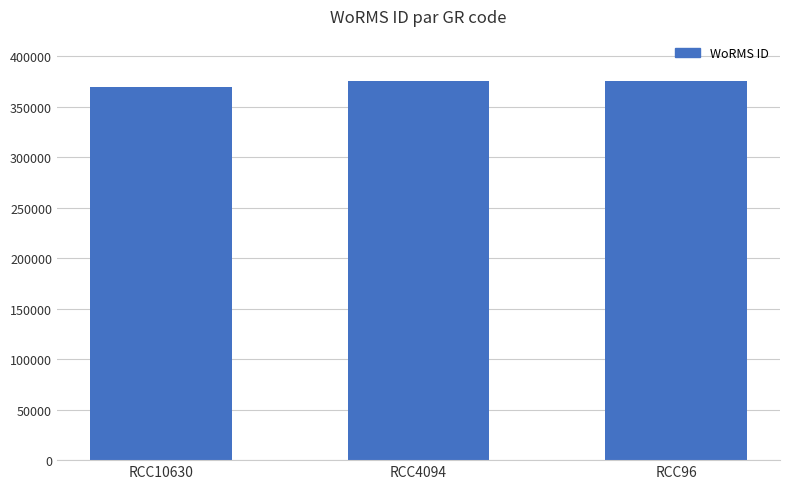

How many bars are there in total?

3